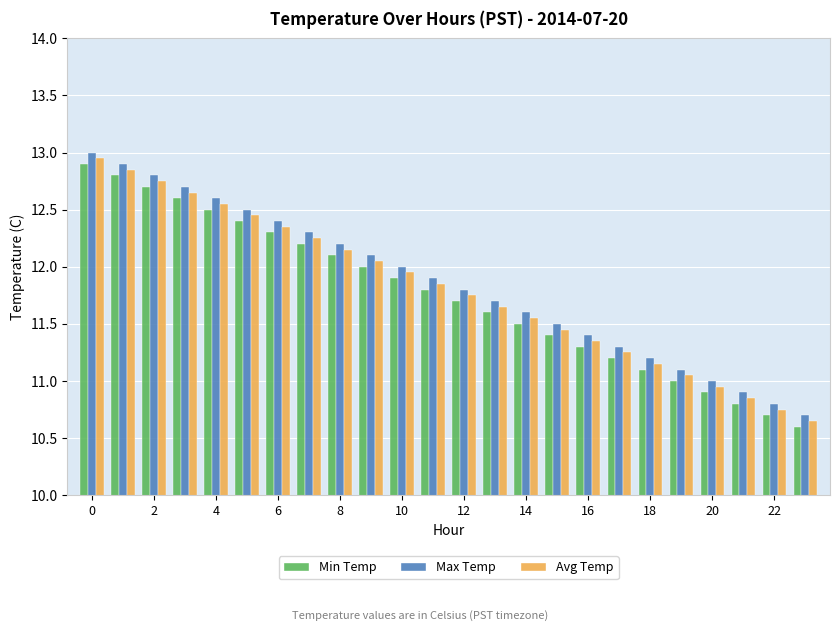

What is the greatest value displayed?

13.0